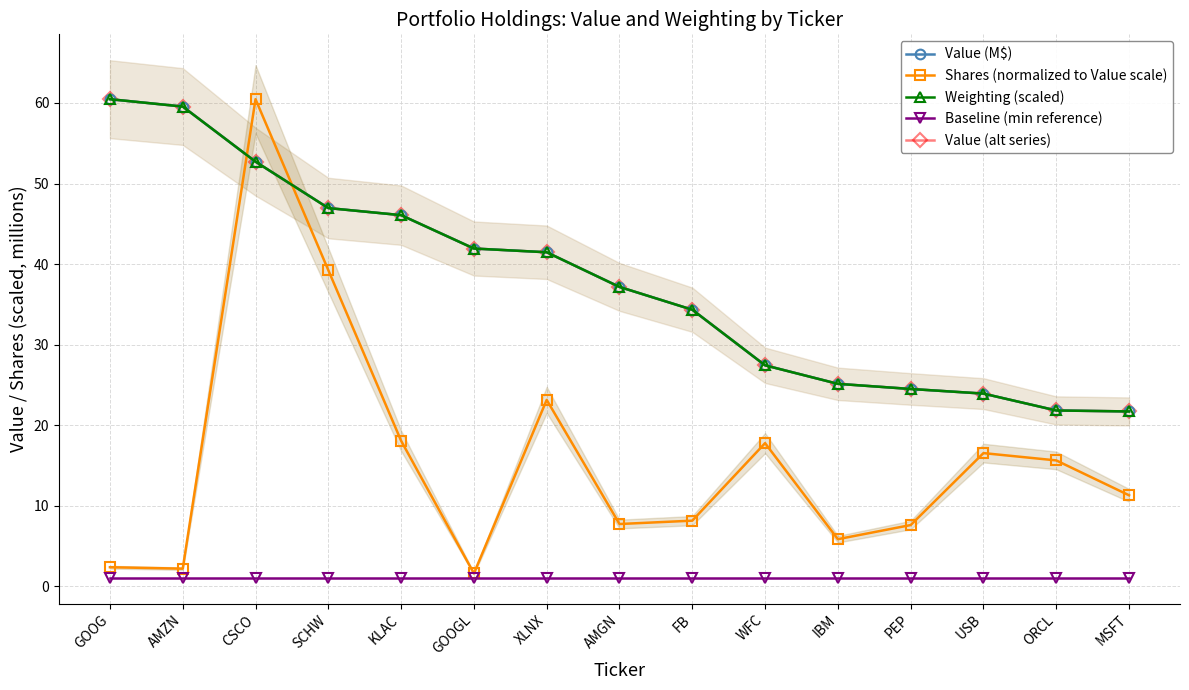

How many times do Weighting (scaled) and Shares (normalized to Value scale) cross each other?

2